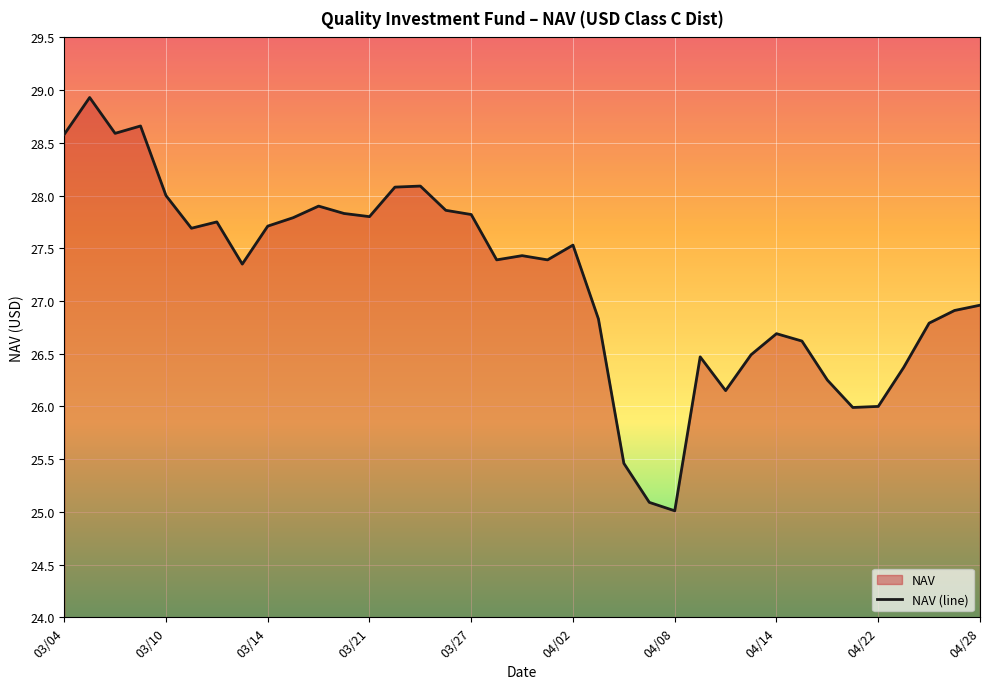

Is it true that the value at 03/21 is 15.1?

False